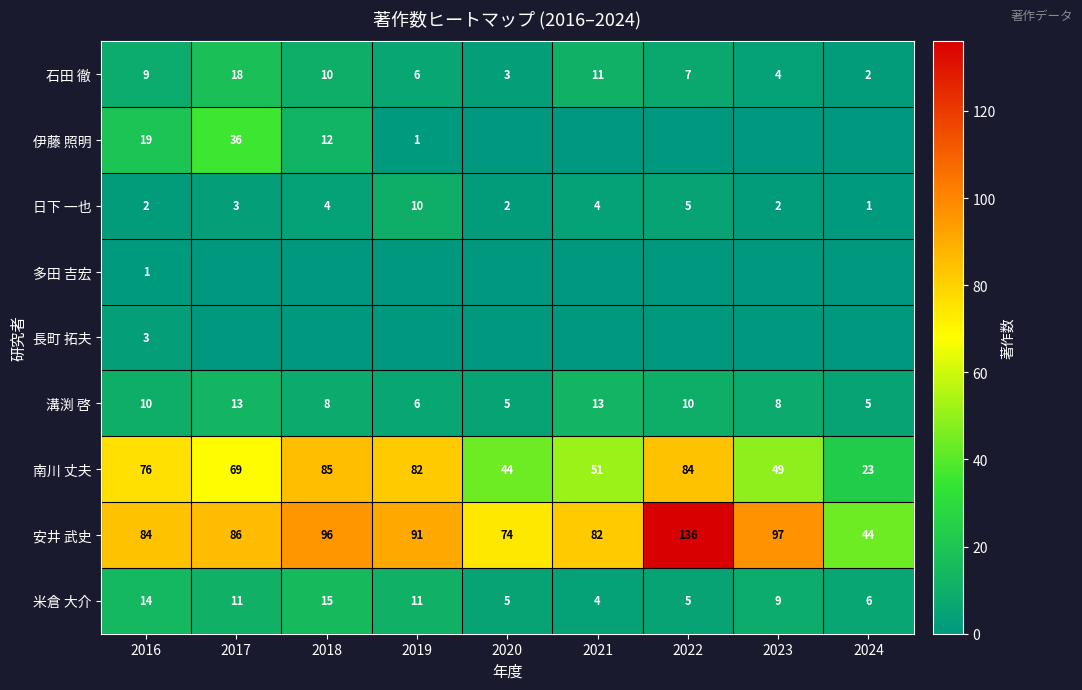

What value does the 溝渕 啓 series have at 2018?

8